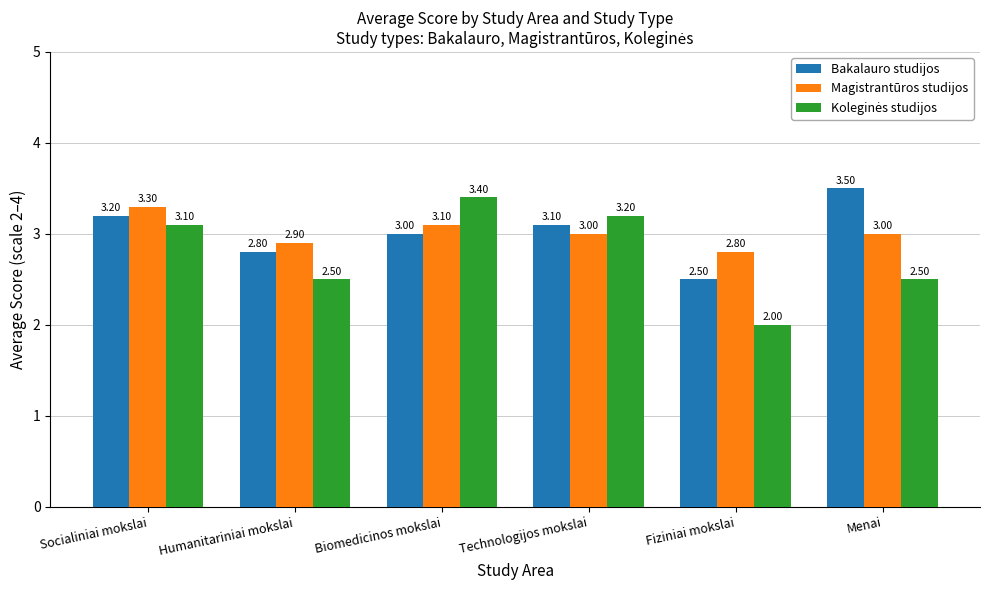

How many categories are shown in the chart?

6